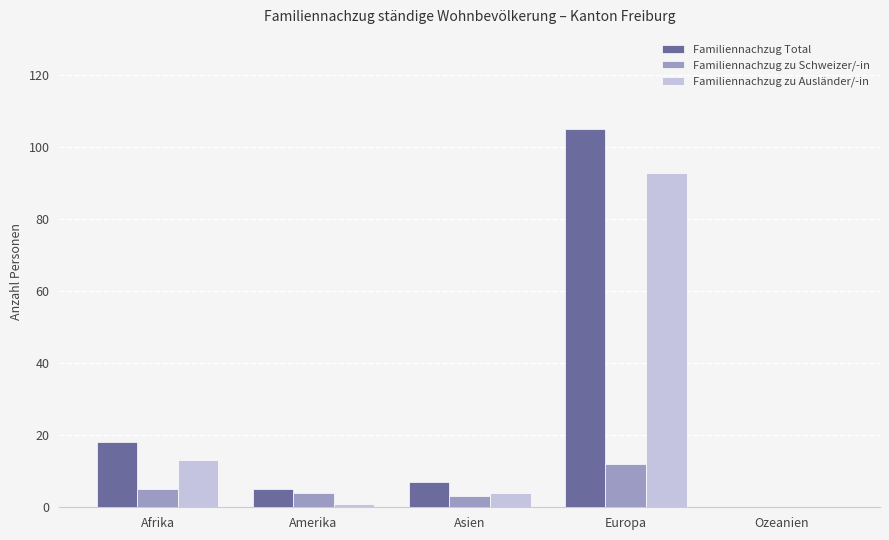

Which series has the widest spread of values?

Familiennachzug Total